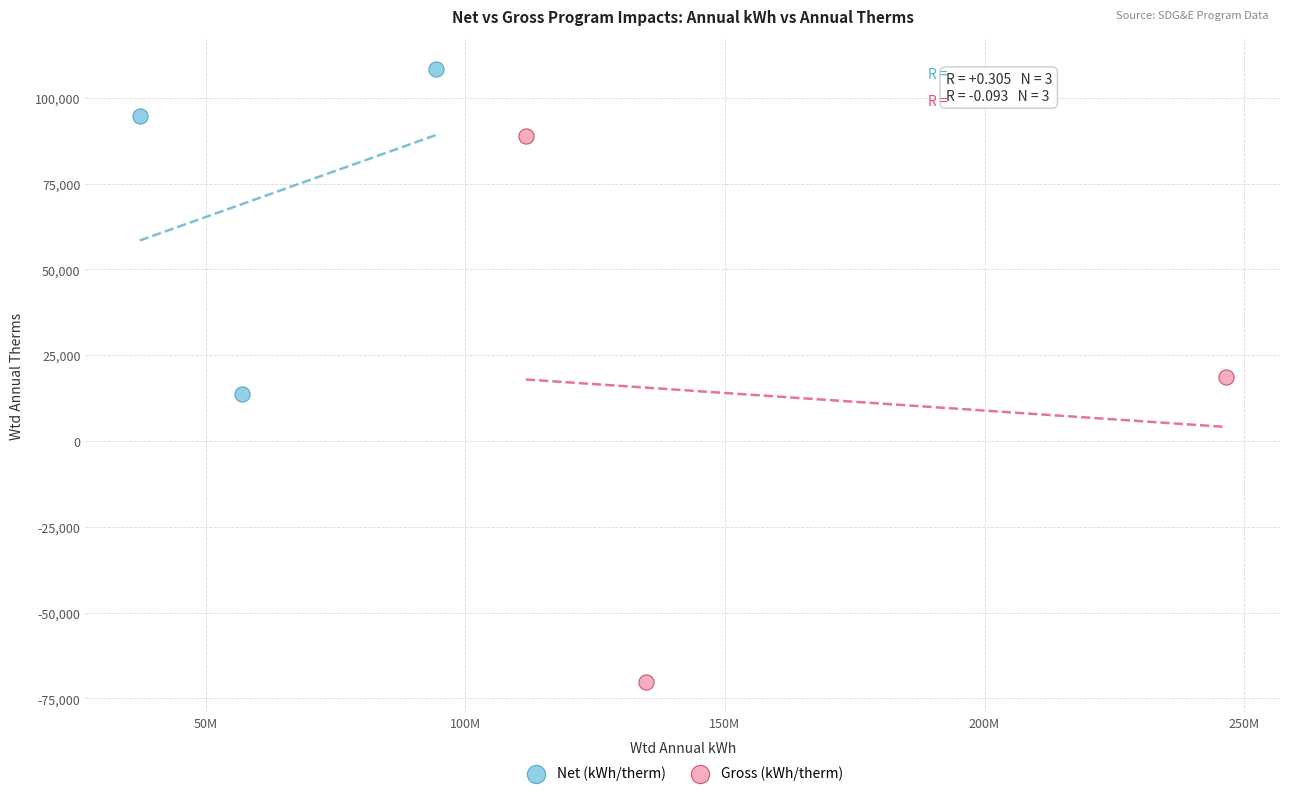

Which series has the largest Y range (max minus min)?

Gross (kWh/therm)